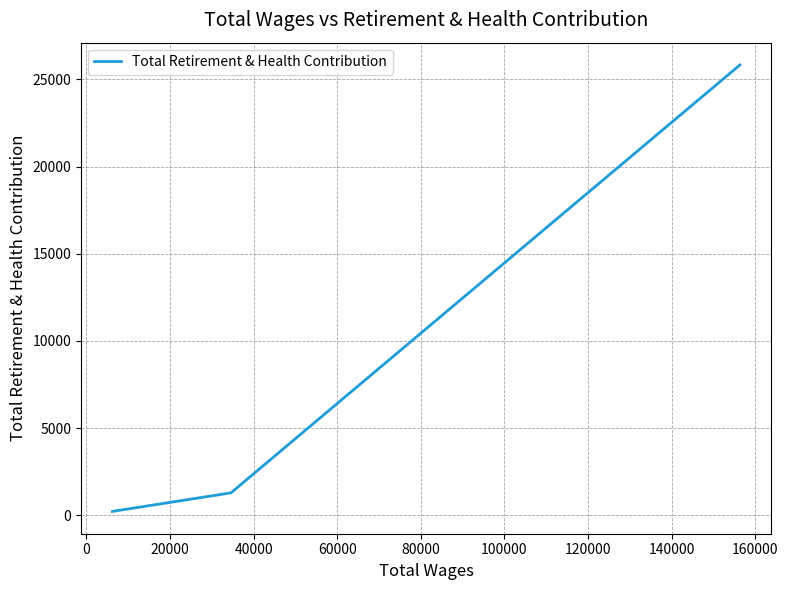

What is the greatest value displayed?

25819